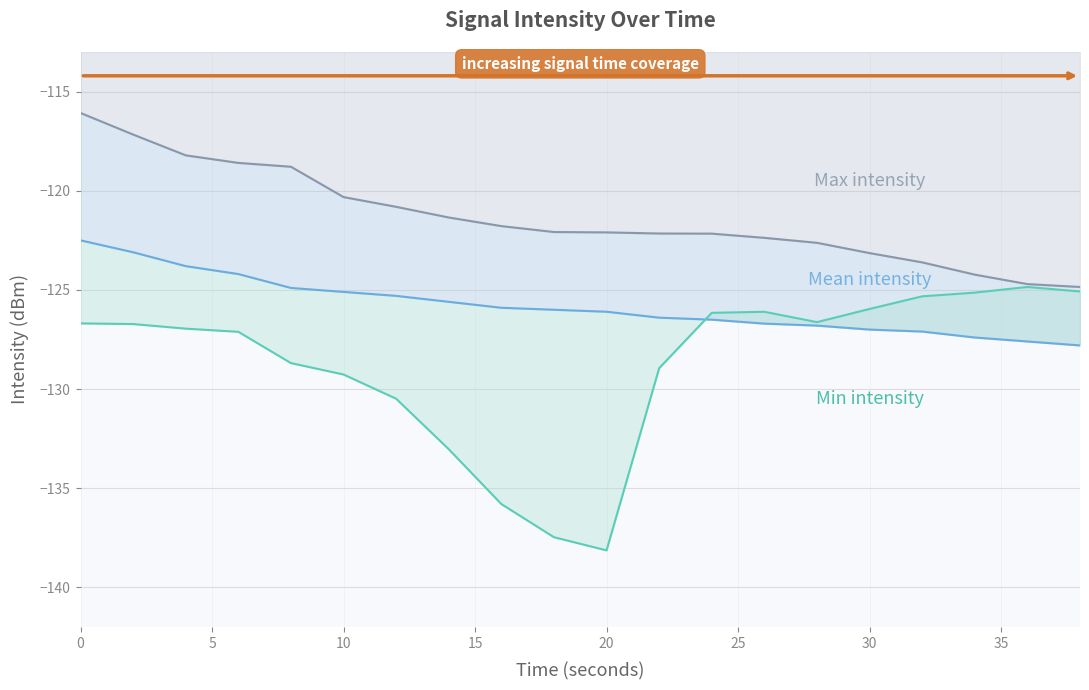

Which category has the lowest value in the Max intensity series?

38